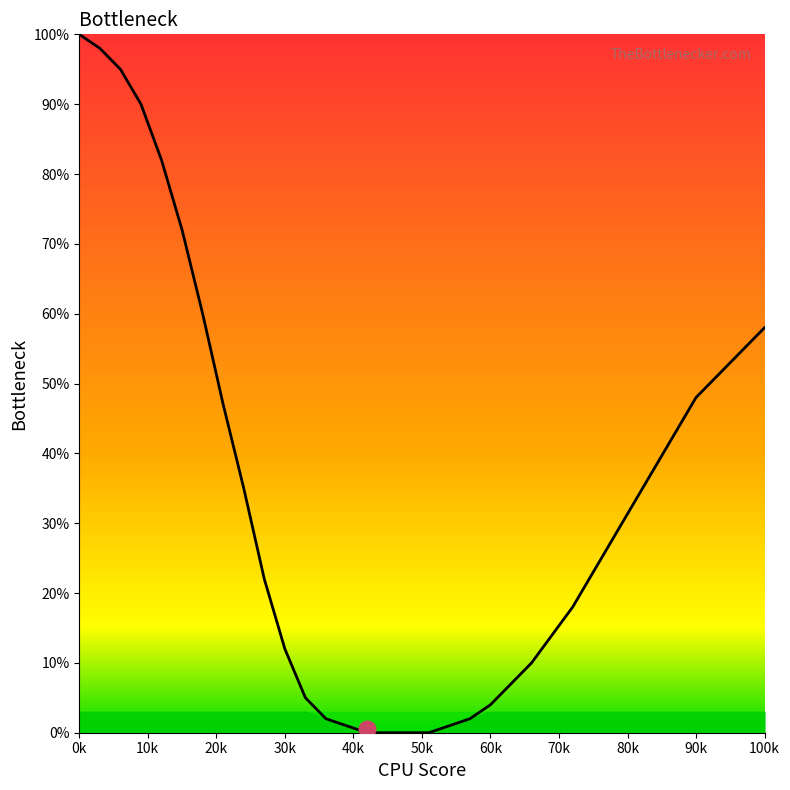

Reading left to right, what are all the values shown in this chart?

100	98	95	90	82	72	60	47	35	22	12	5	2	1	0	0	0	0	1	2	4	7	10	14	18	23	28	33	38	43	48	53	58